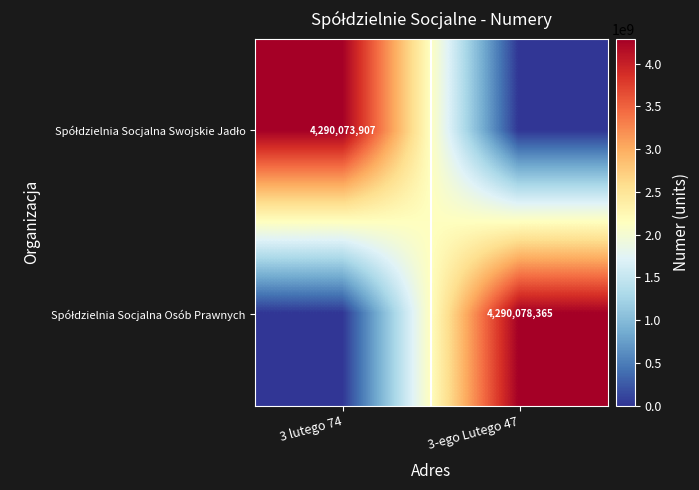

List the series in order of their overall mean, lowest first.

Spółdzielnia Socjalna Swojskie Jadło, Spółdzielnia Socjalna Osób Prawnych